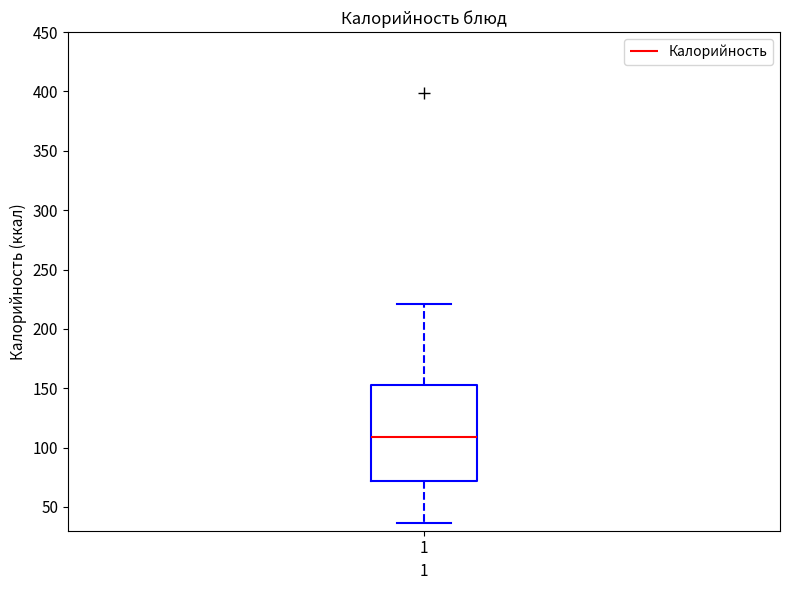

Where does the median line of the box at x = 1 sit on the y-axis? The values are not printed on the chart, so give them approximately, as read against the axis.

110